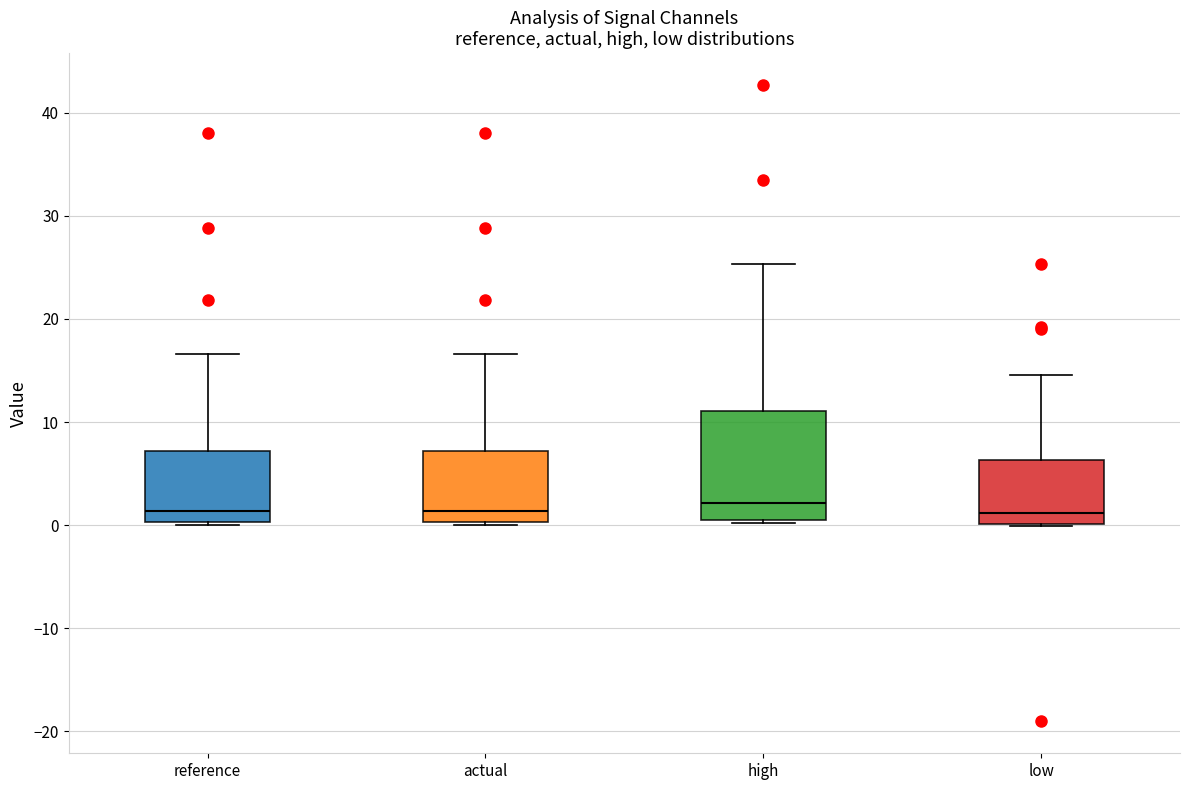

Where does the median line of the box for actual sit on the y-axis? The values are not printed on the chart, so give them approximately, as read against the axis.

1